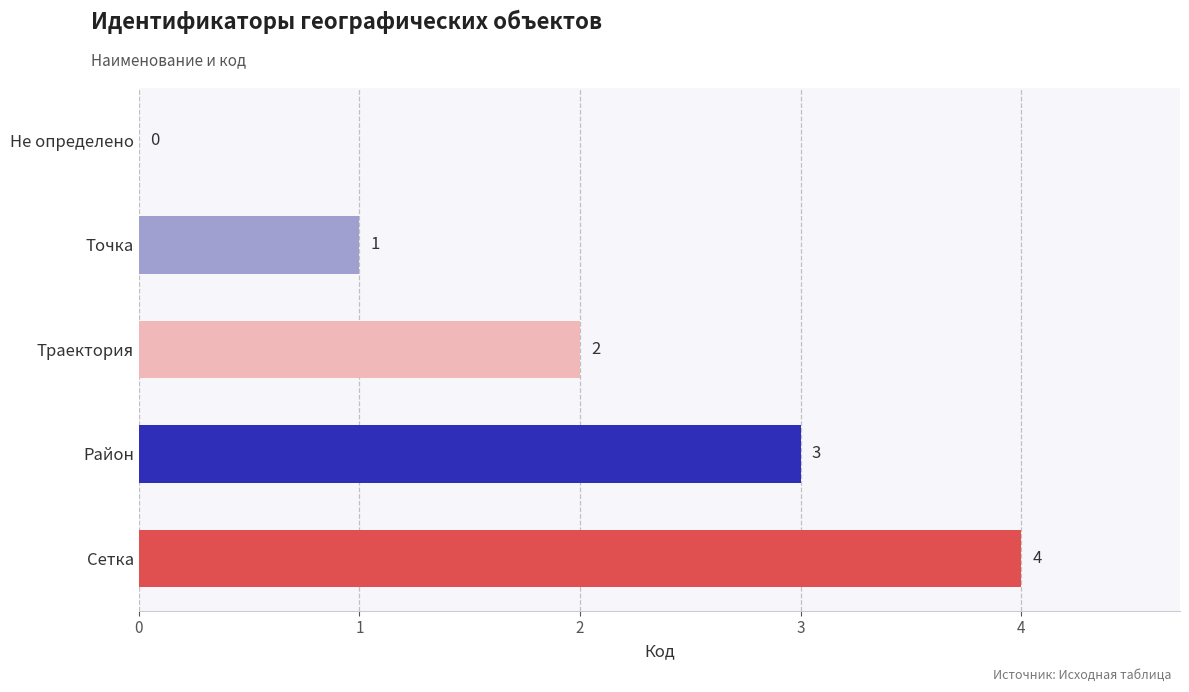

What is the sum of all values?

10